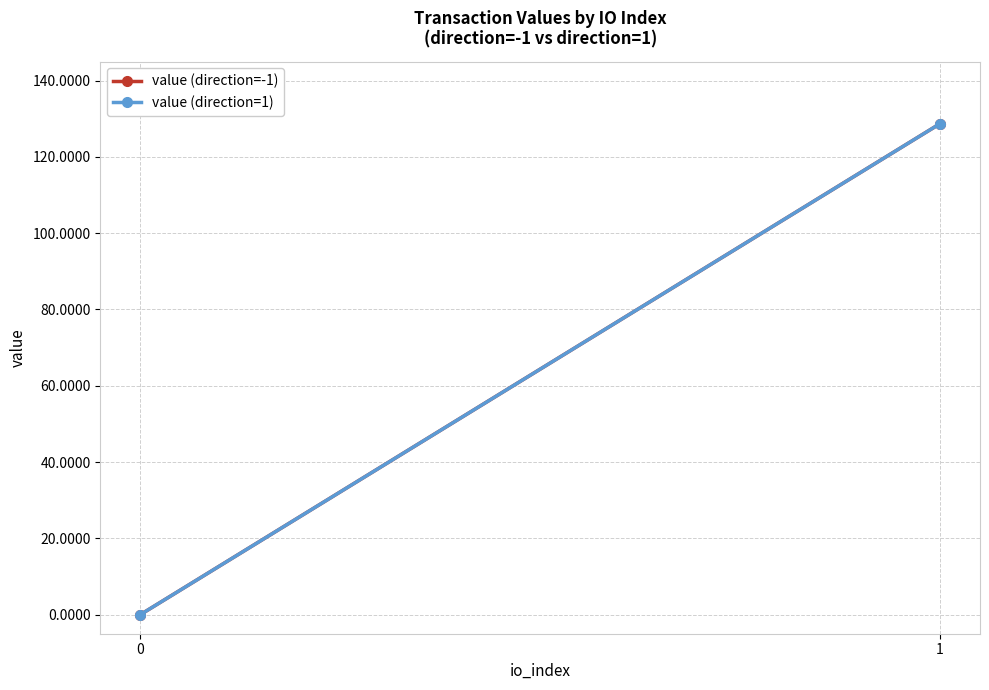

What is the average value of the value (direction=1) series?

64.4